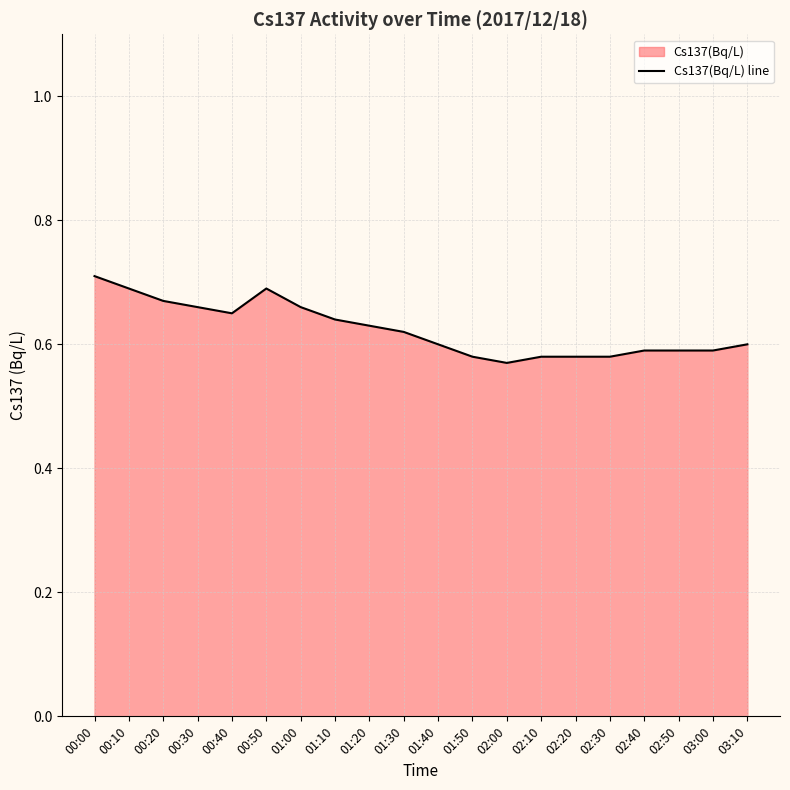

Reading left to right, transcribe all the data shown in this chart.

0.7	0.7	0.7	0.7	0.7	0.7	0.7	0.6	0.6	0.6	0.6	0.6	0.6	0.6	0.6	0.6	0.6	0.6	0.6	0.6